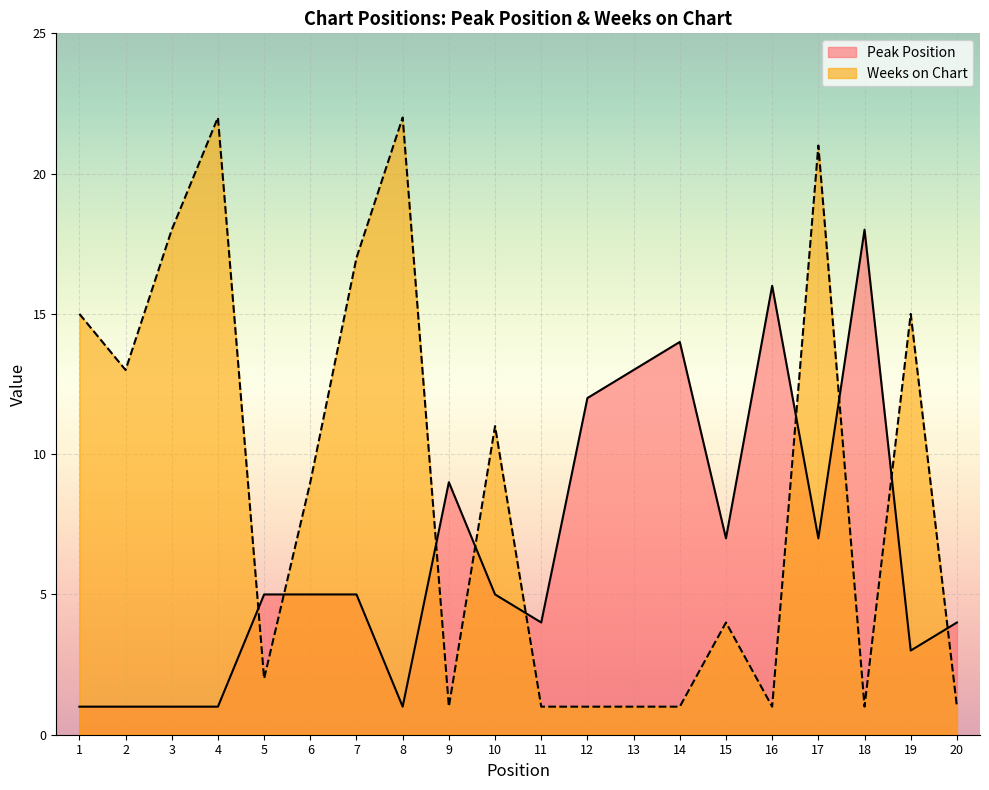

At 15, list the series in order from largest to smallest.

Peak Position, Weeks on Chart